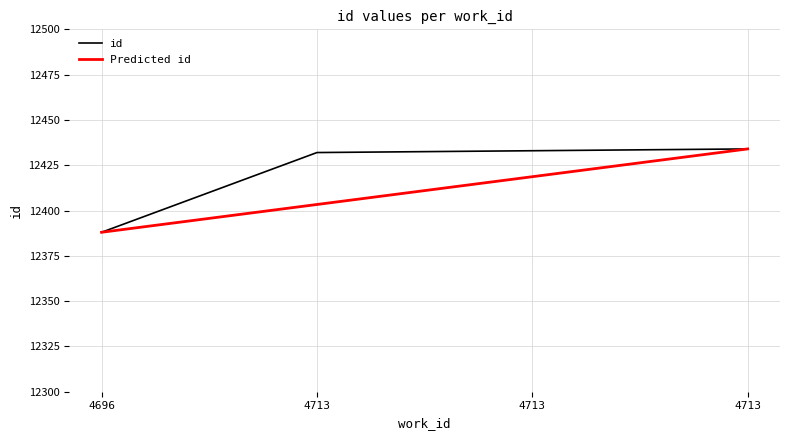

Is it true that the value at 4713 is 12433?

True